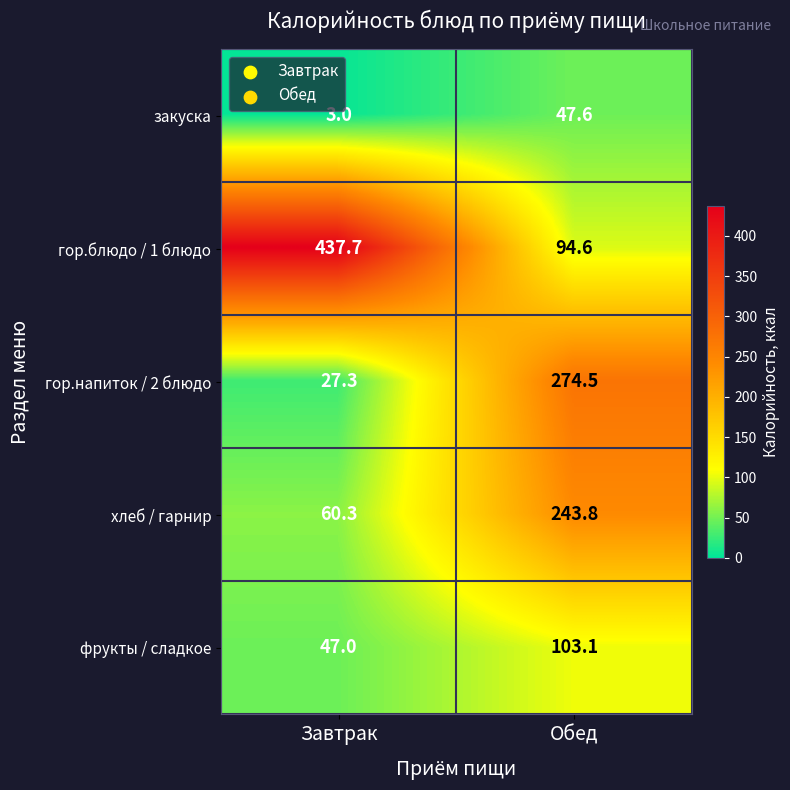

At which category is the sum across all series the highest?

Обед